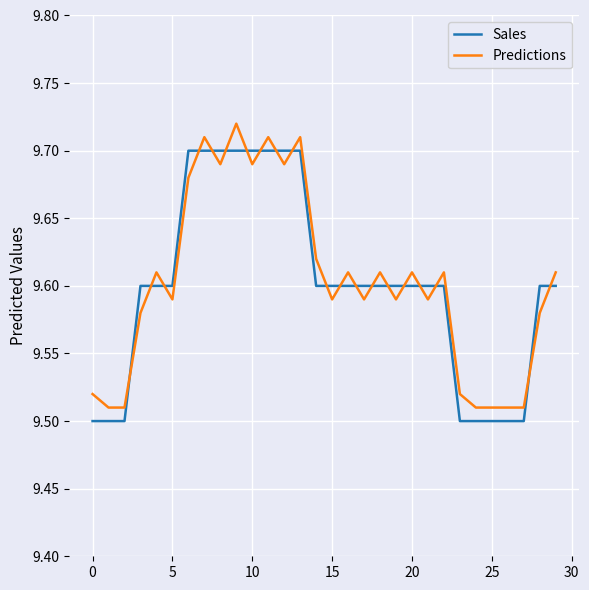

How many lines are shown in the chart?

2